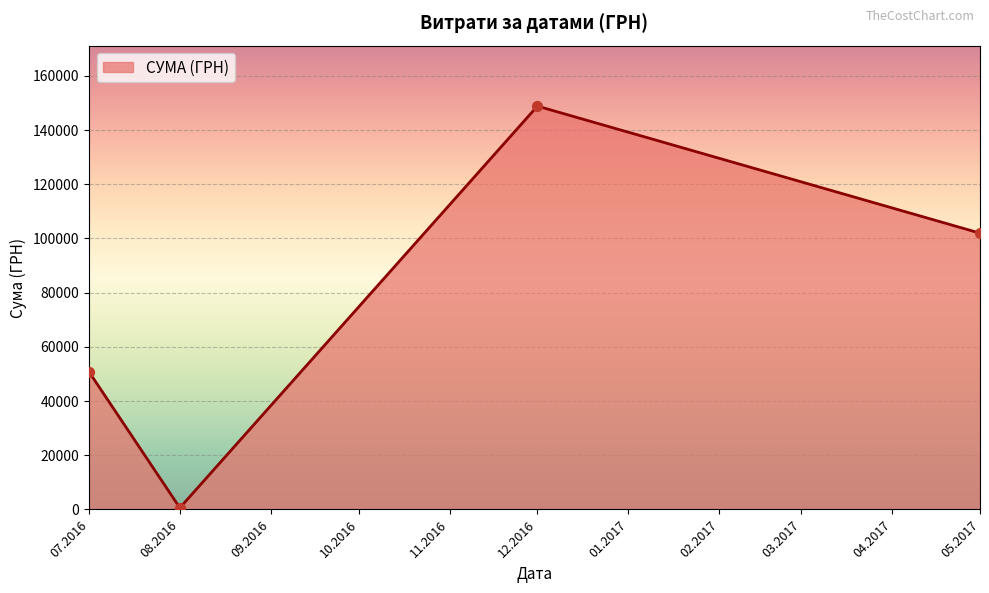

Between 12.2016 and 05.2017, which is larger?

12.2016